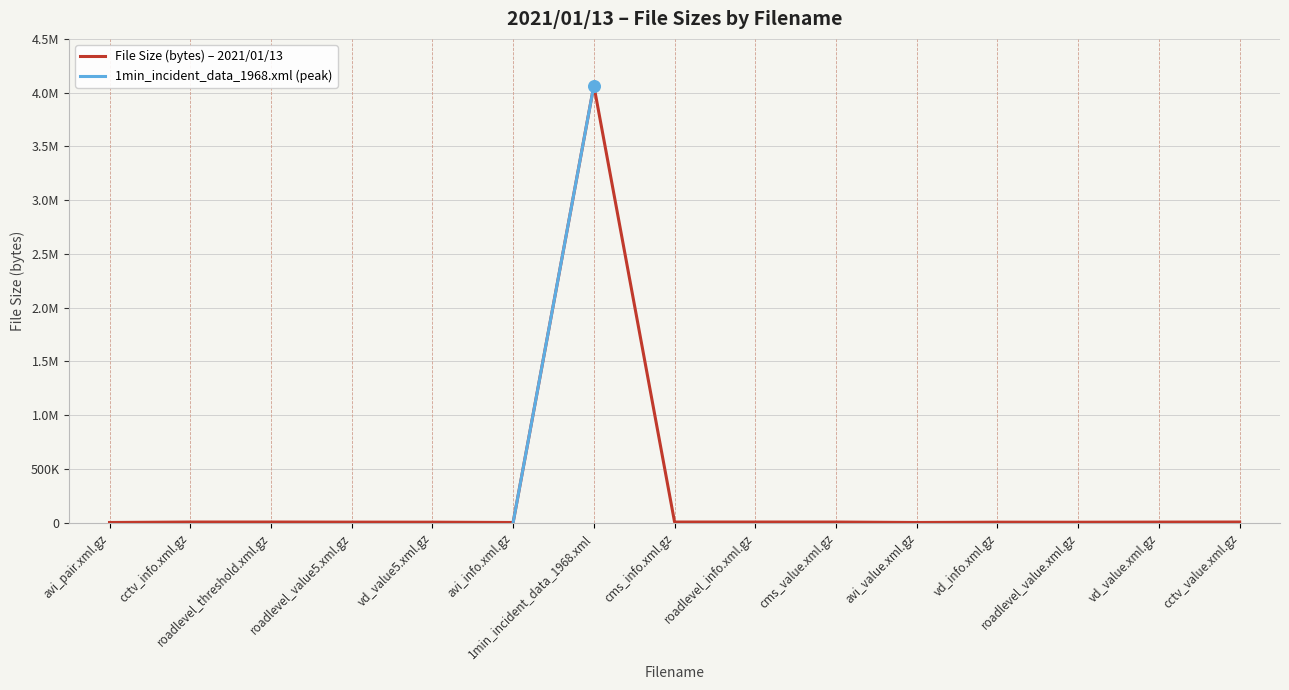

What is the change in value from avi_pair.xml.gz to cctv_value.xml.gz?

+4236